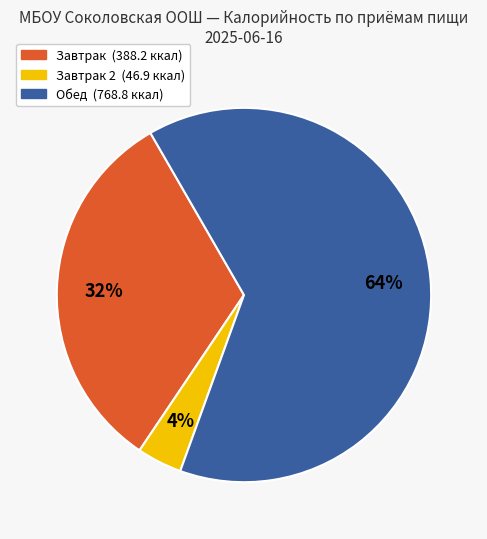

Does any single category account for the majority?

Yes